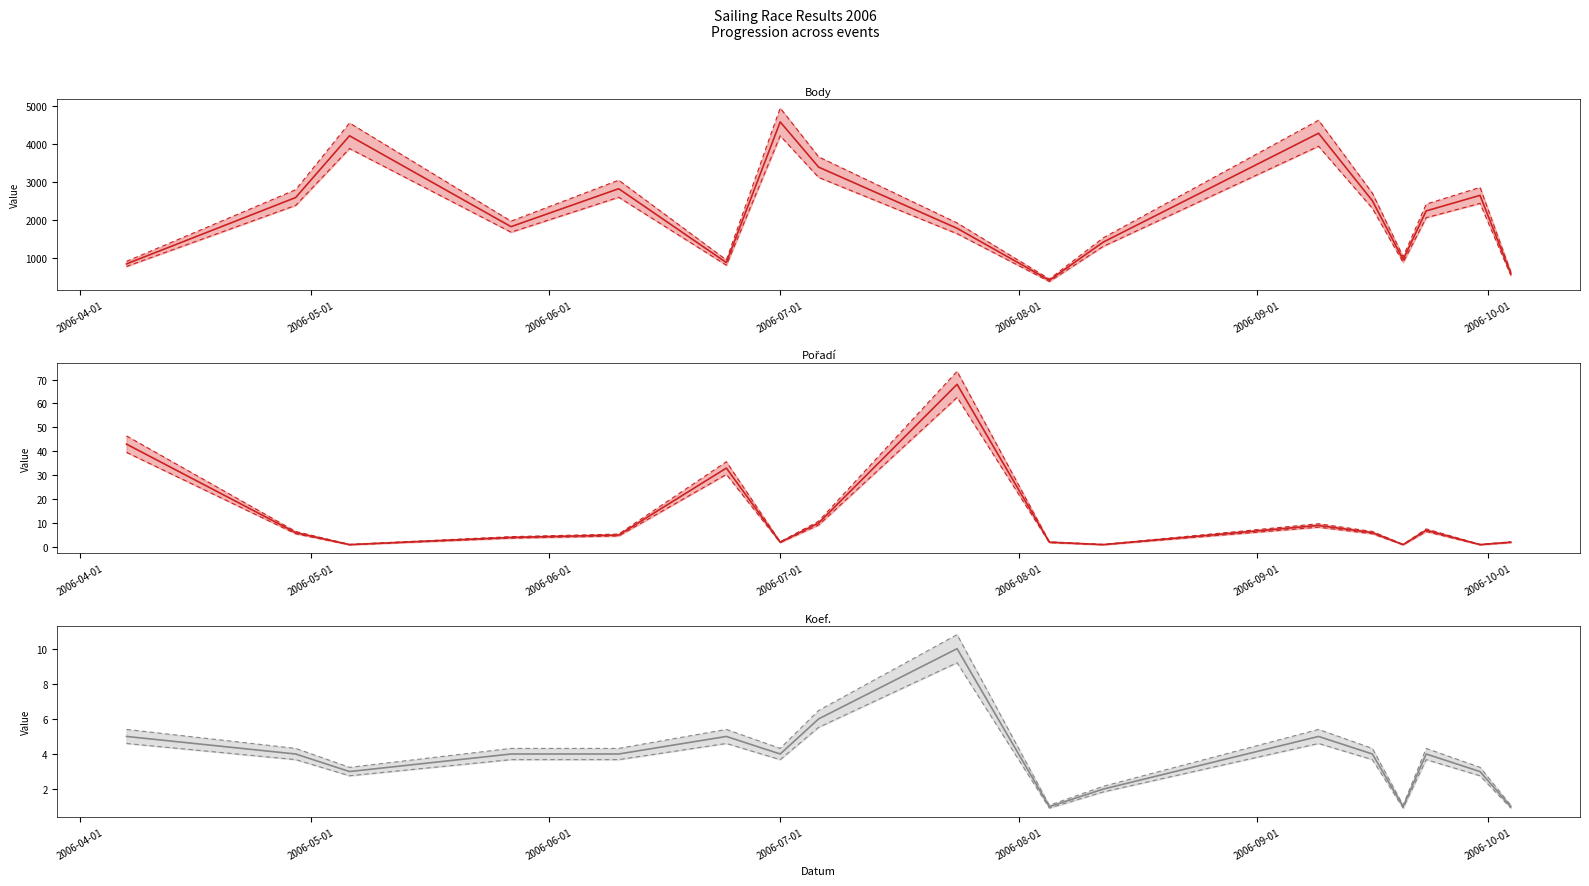

Which category has the highest value in the Koef. series?

2006-07-24